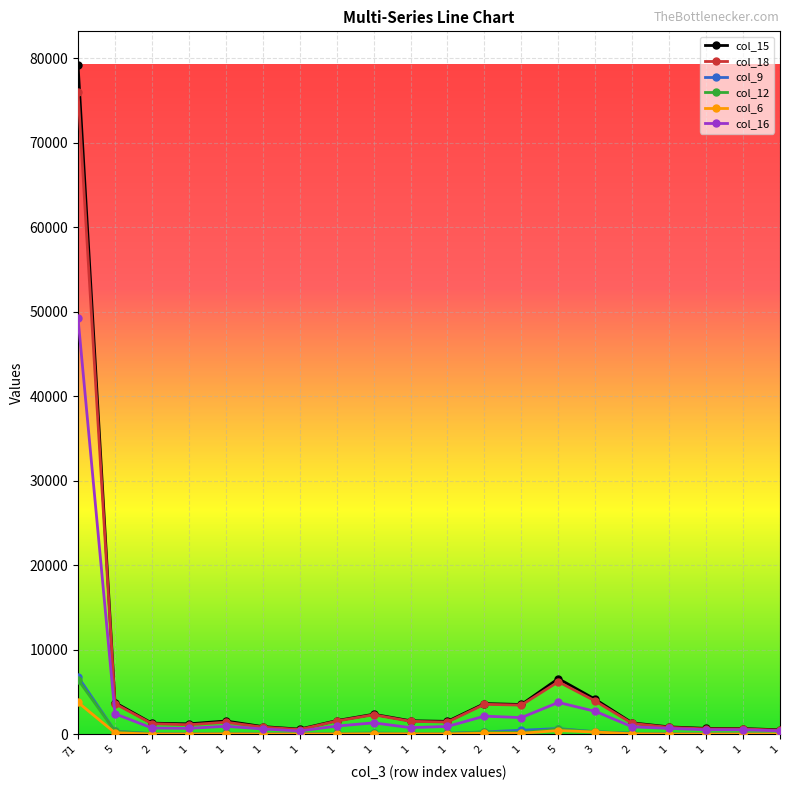

List the labels in order of col_15 value, largest first.

71, 5, 3, 5, 2, 1, 1, 1, 1, 1, 1, 2, 2, 1, 1, 1, 1, 1, 1, 1